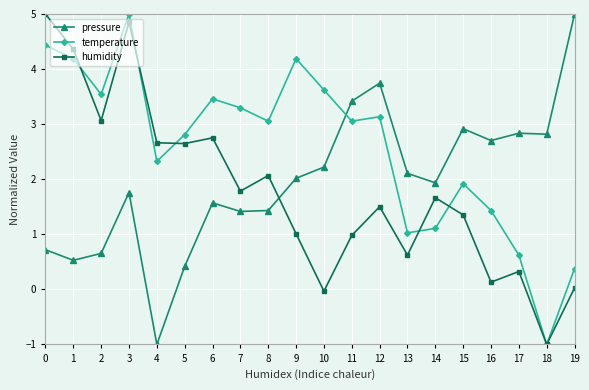

True or false: humidity has a value of 1.5 at 12.

True